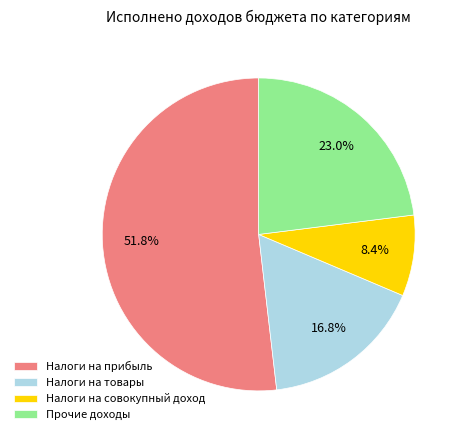

Rank the categories by value from highest to lowest.

Налоги на прибыль, Прочие доходы, Налоги на товары, Налоги на совокупный доход